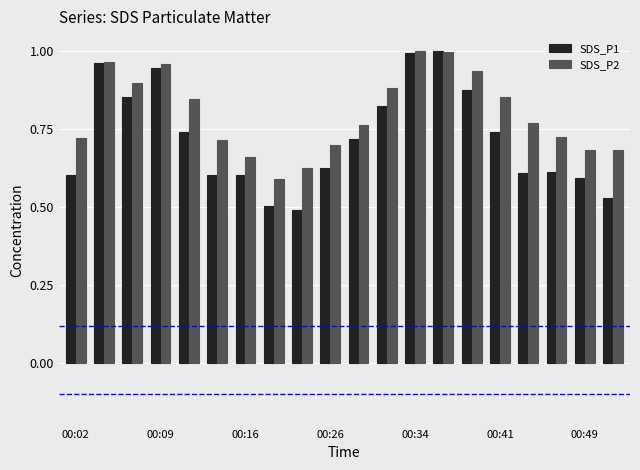

List the series in order of their overall mean, highest first.

SDS_P2, SDS_P1